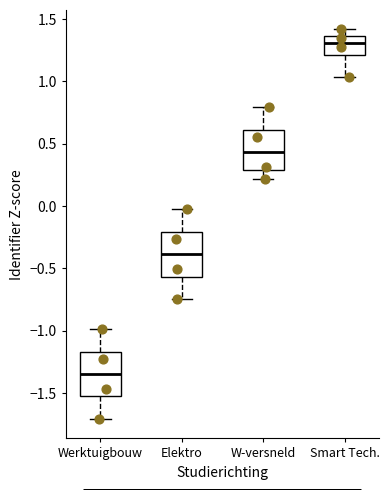

Which box's median line is the lowest?

Werktuigbouw